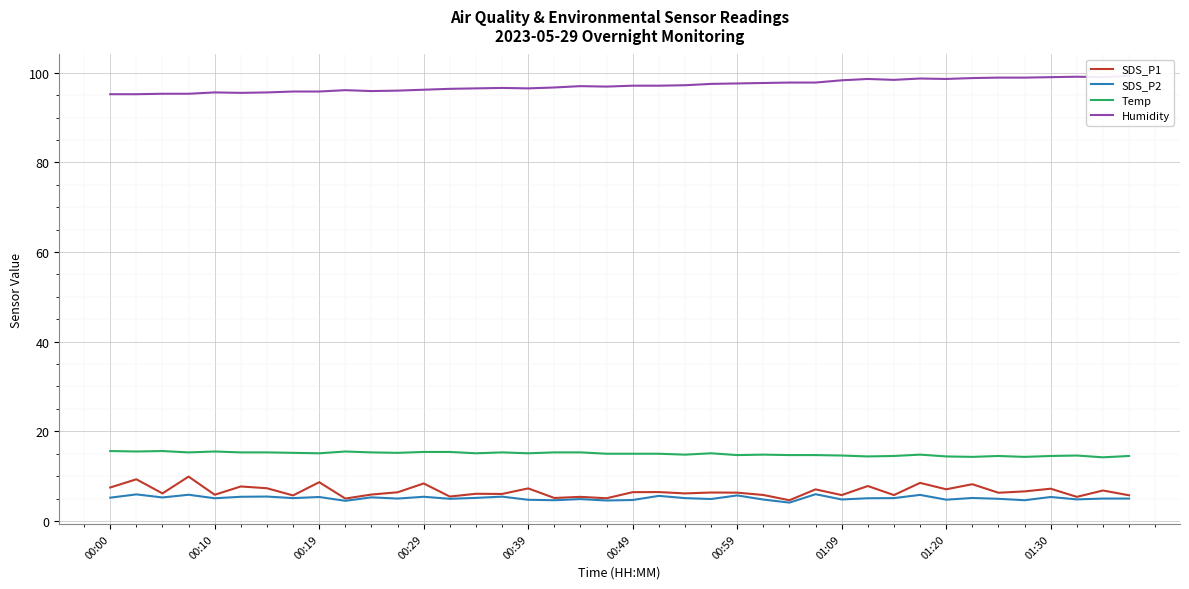

True or false: Temp and SDS_P2 cross at least once.

False